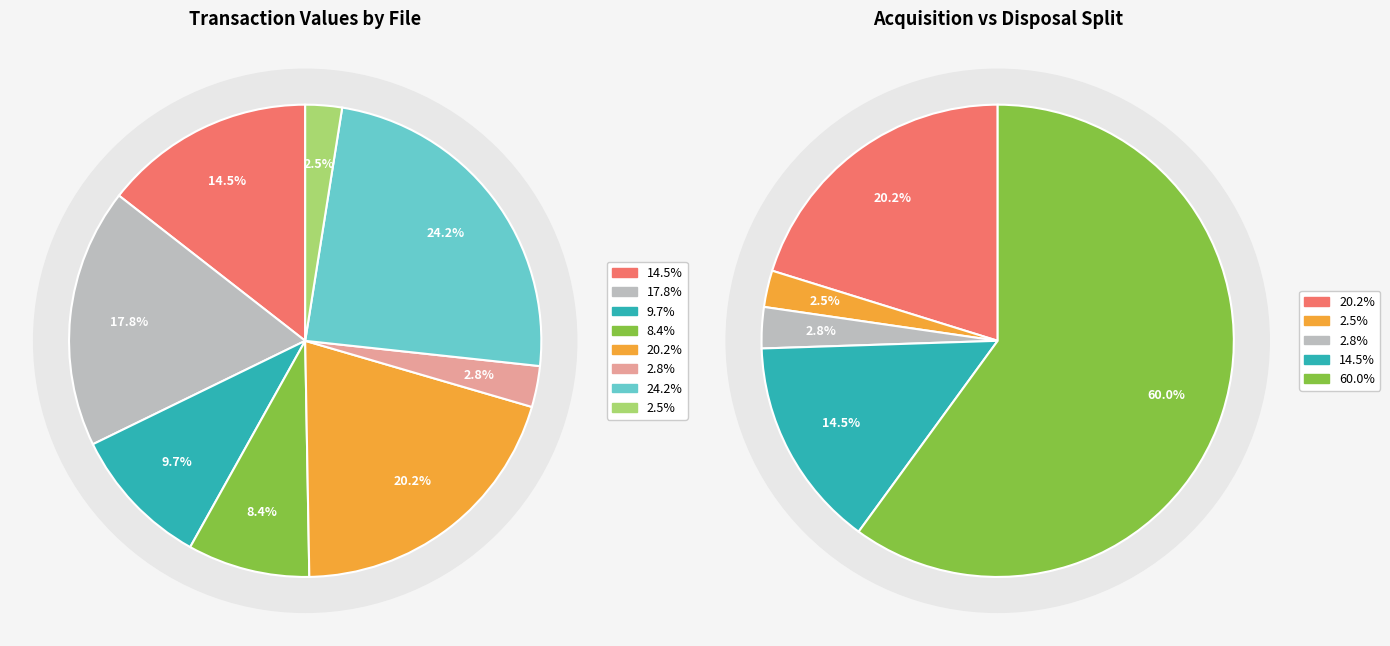

Is there any slice that represents more than half of the pie?

No